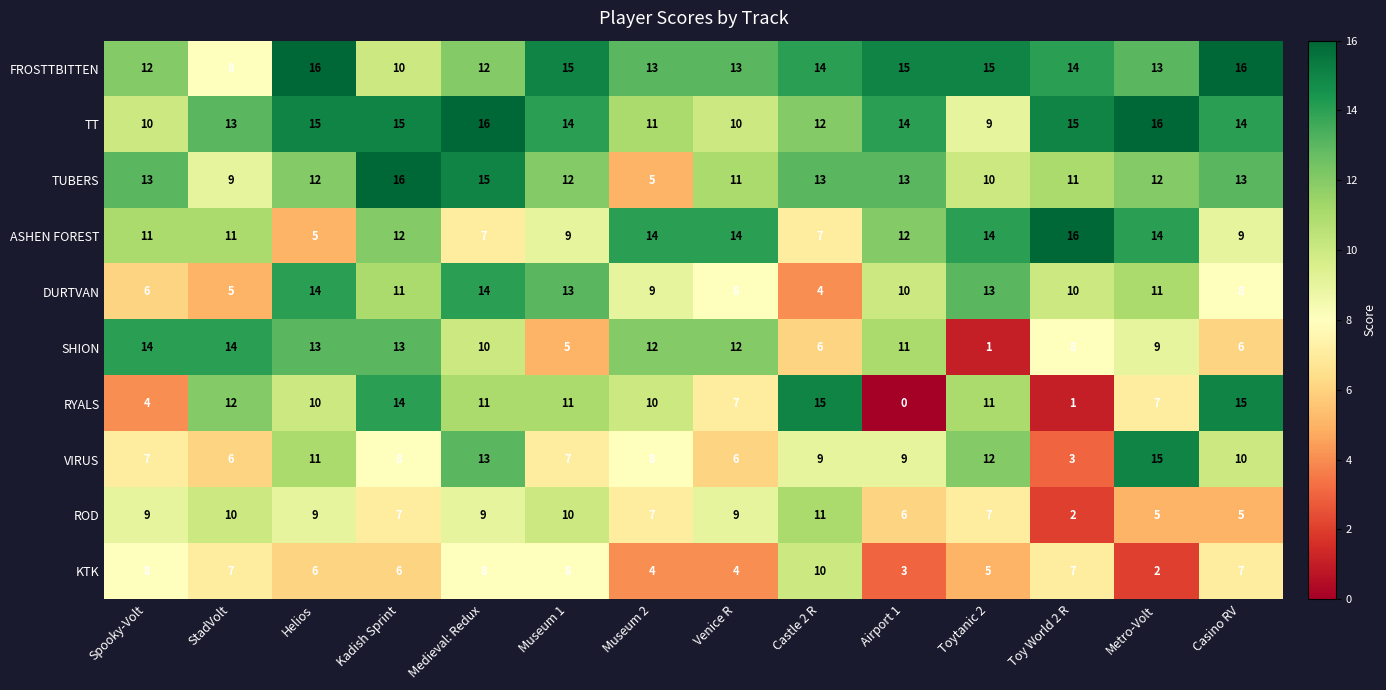

What is the difference between the maximum and minimum values in the DURTVAN series?

10